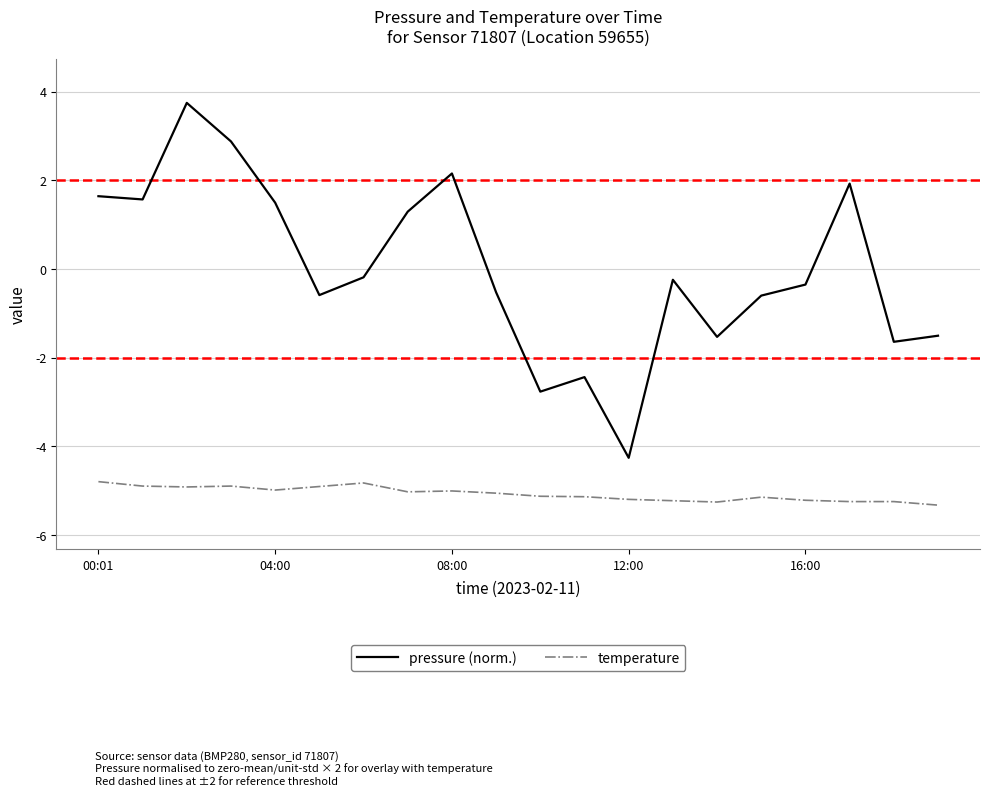

True or false: temperature and pressure (norm.) intersect in this chart.

False